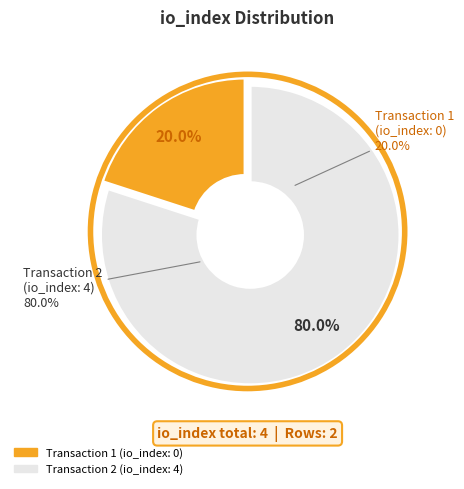

Combined, do io_index_4 and io_index_0 account for over 50%?

Yes